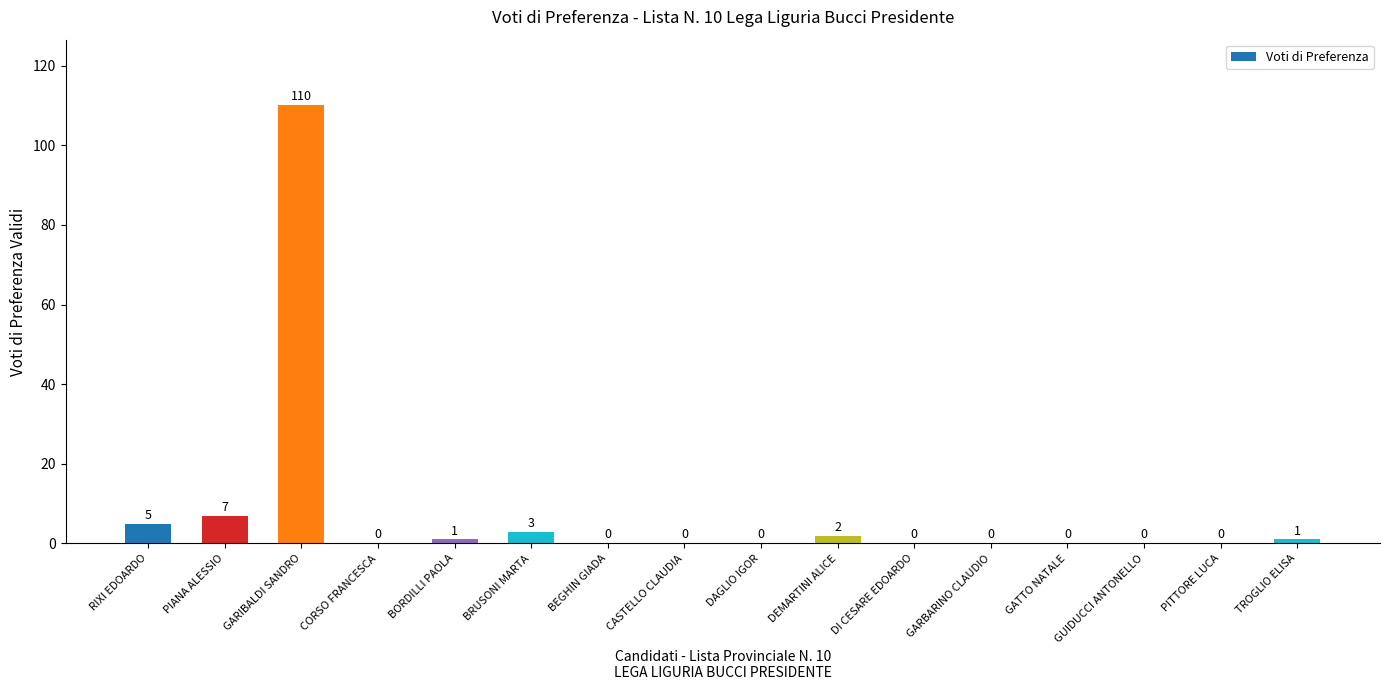

What is the sum of all values?

129